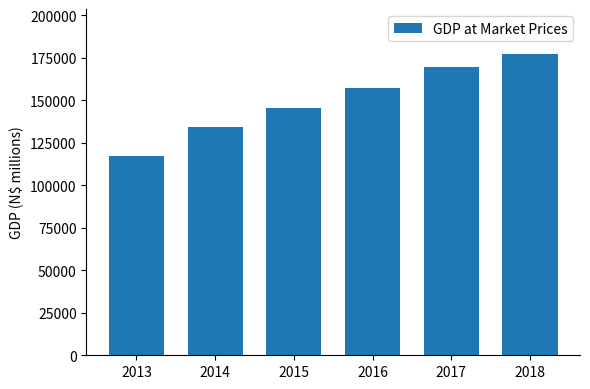

What is the value of the 2nd bar from the left?

133980.1